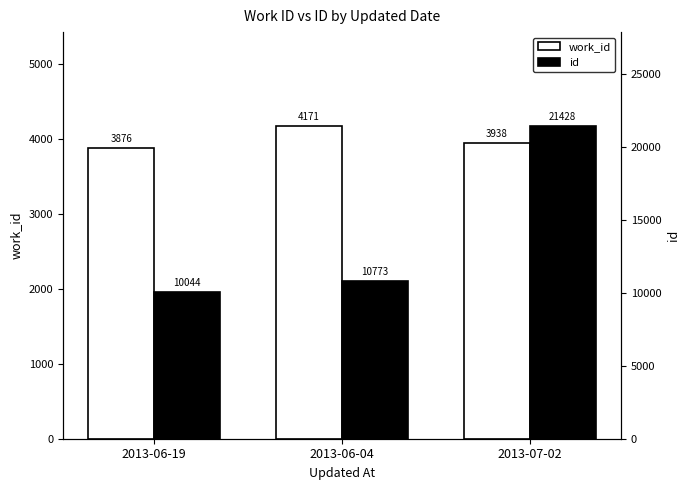

Between 2013-06-04 and 2013-07-02, which series saw the biggest shift?

id